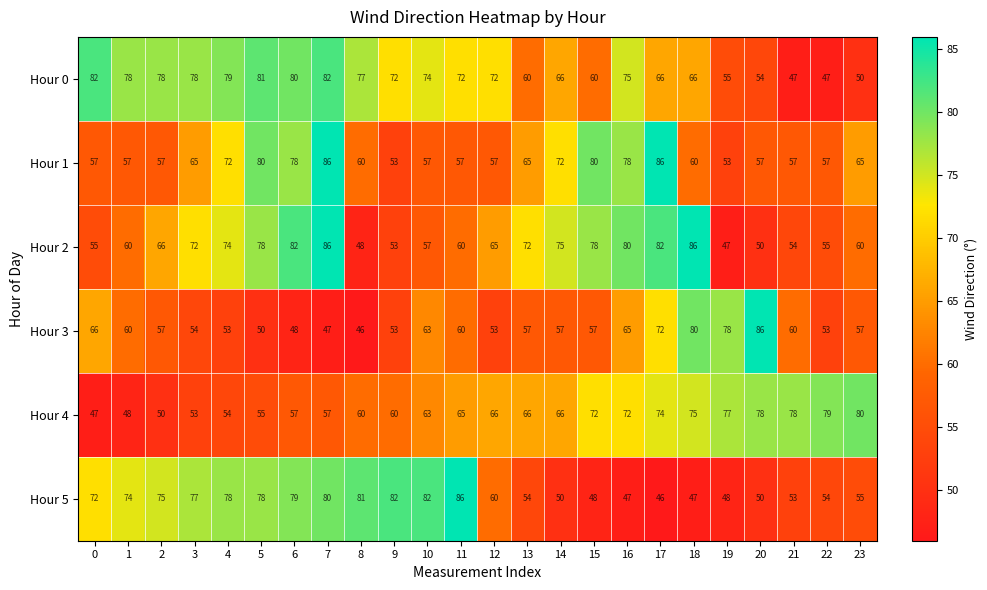

What is the sum of the Hour 3 values at 8 and 4?

99